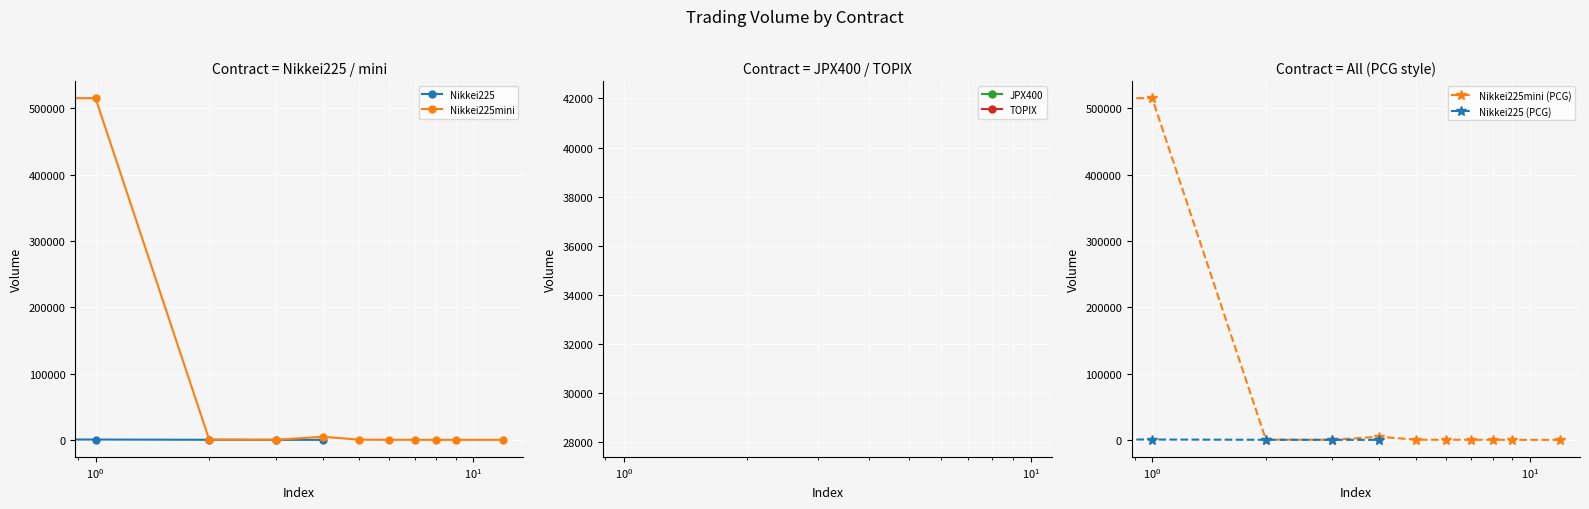

Which series has the largest total across all categories?

JPX400